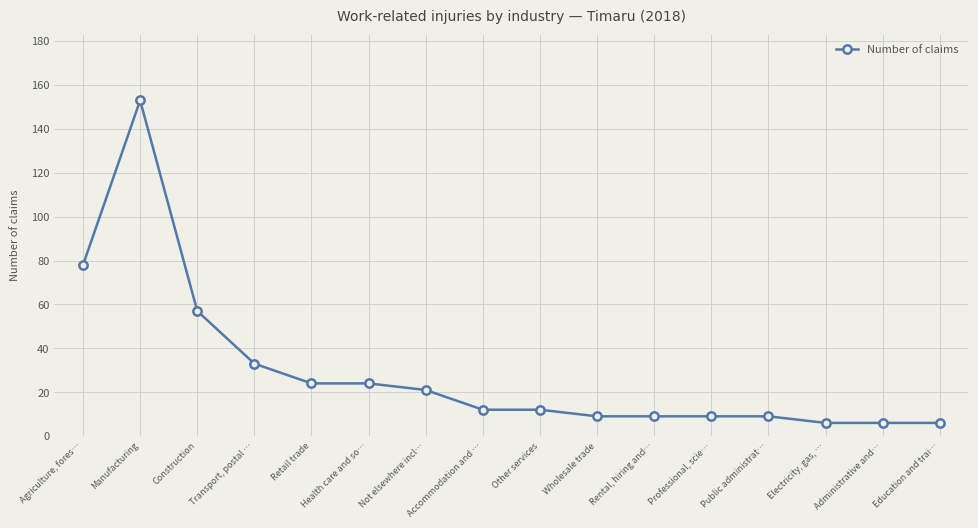

True or false: the data shows 10 at Health care and so….

False